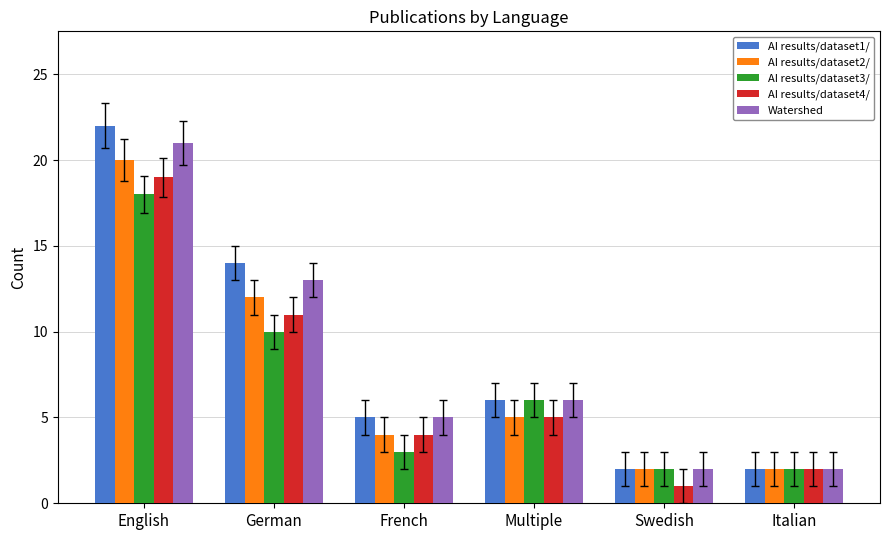

Read the AI results/dataset1/ value at German, to the nearest 10.

10